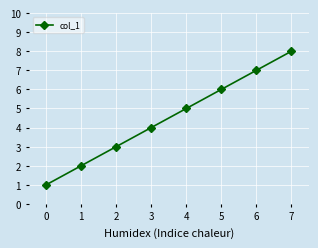

Does the chart display data point markers on the line(s)?

Yes